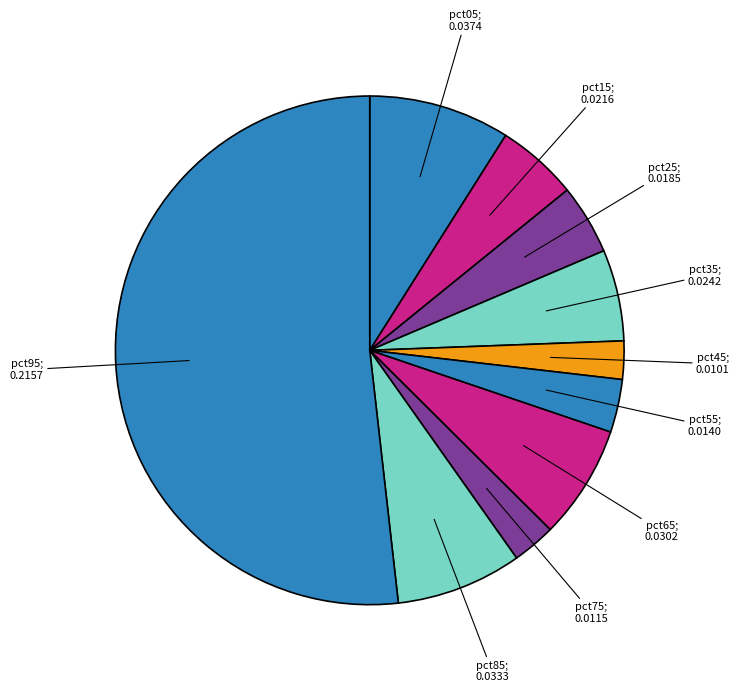

To the nearest percent, what is the average slice percentage?

10%